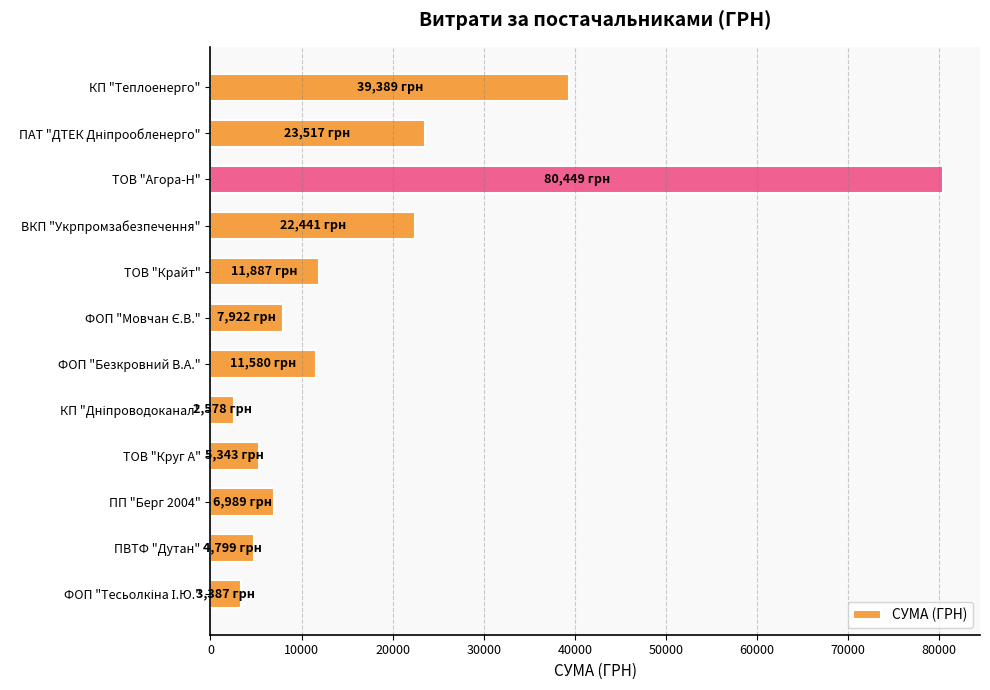

Which label corresponds to the largest value in the chart?

ТОВ "Агора-Н"